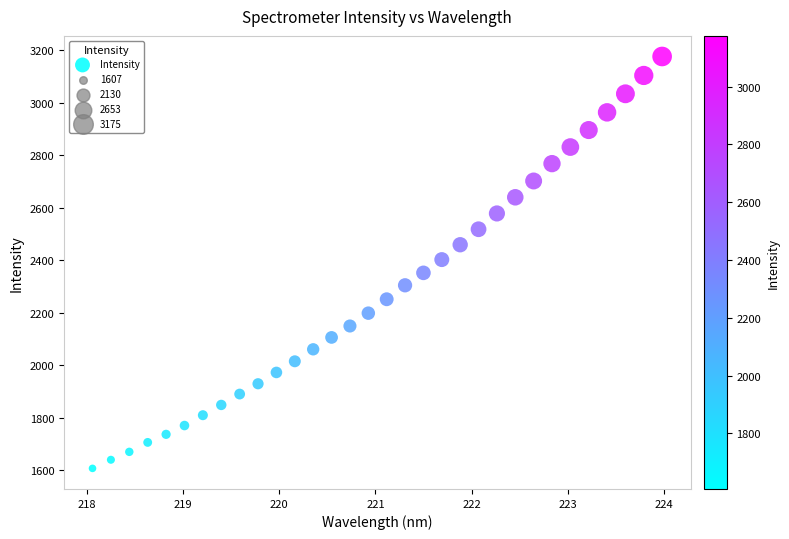

What is the range of Y values (max minus min)?

1568.1